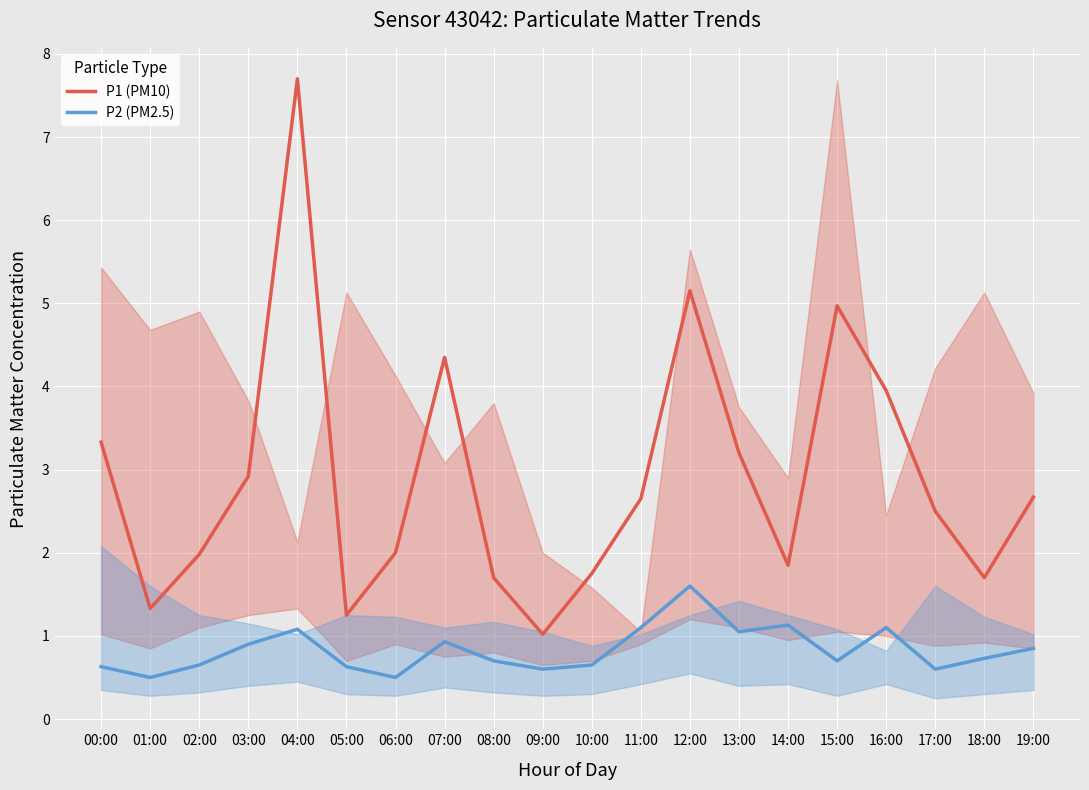

Where is the first local maximum for P1 (PM10)?

04:00